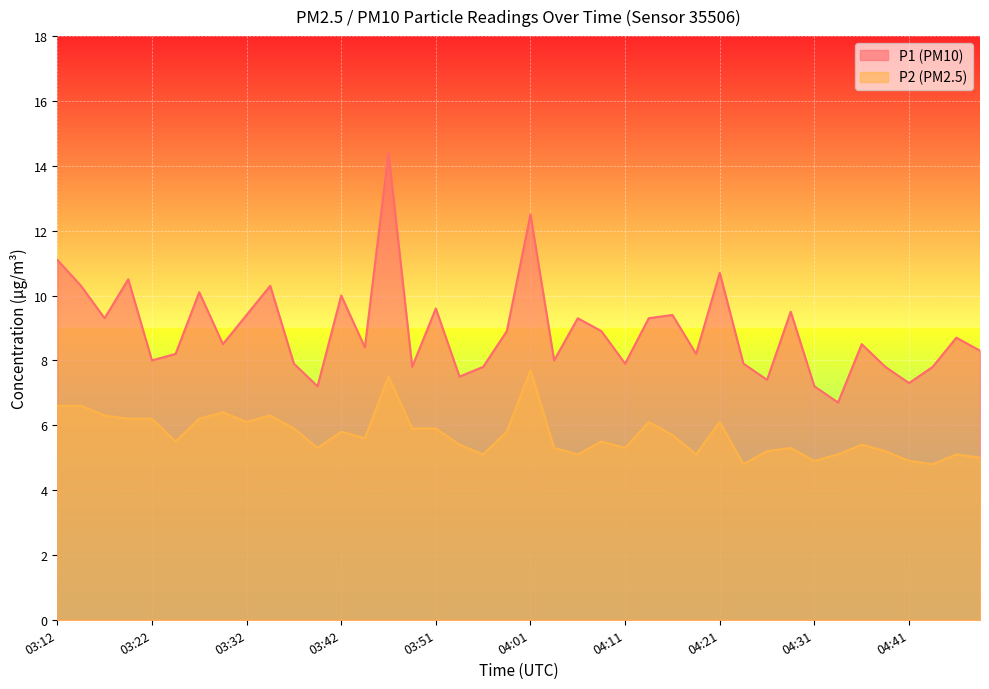

What is the sum of the P1 values at 03:34 and 03:22?

18.3